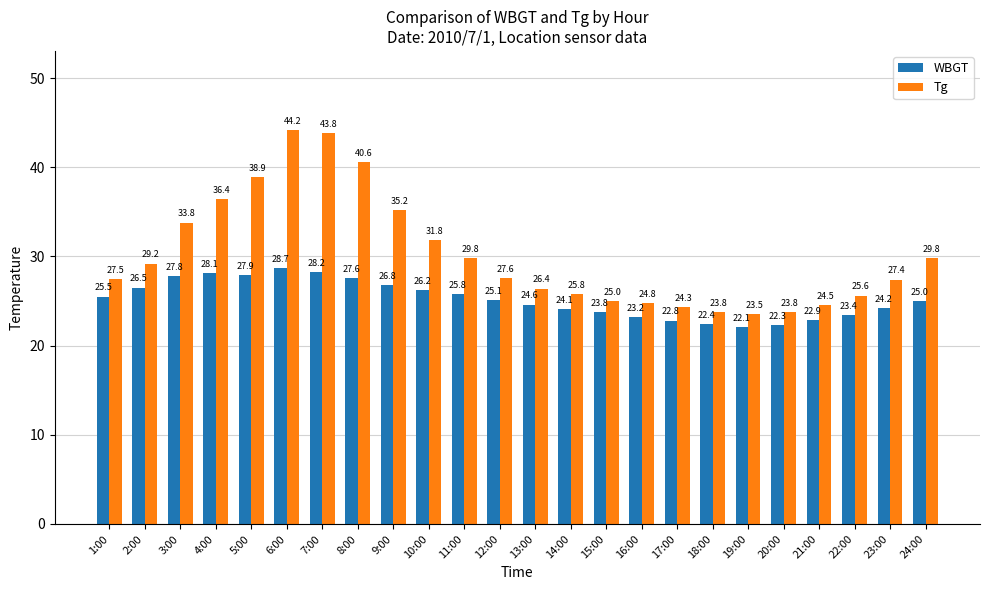

Which category has the lowest value across all series?

19:00